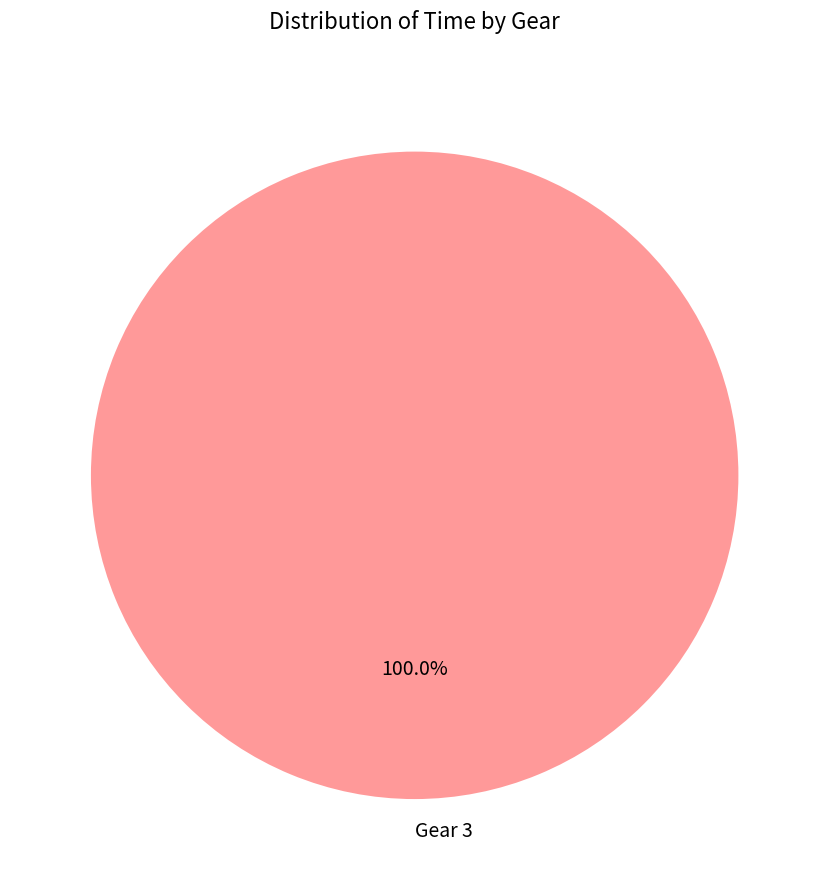

Rank the categories by value from highest to lowest.

Gear 3